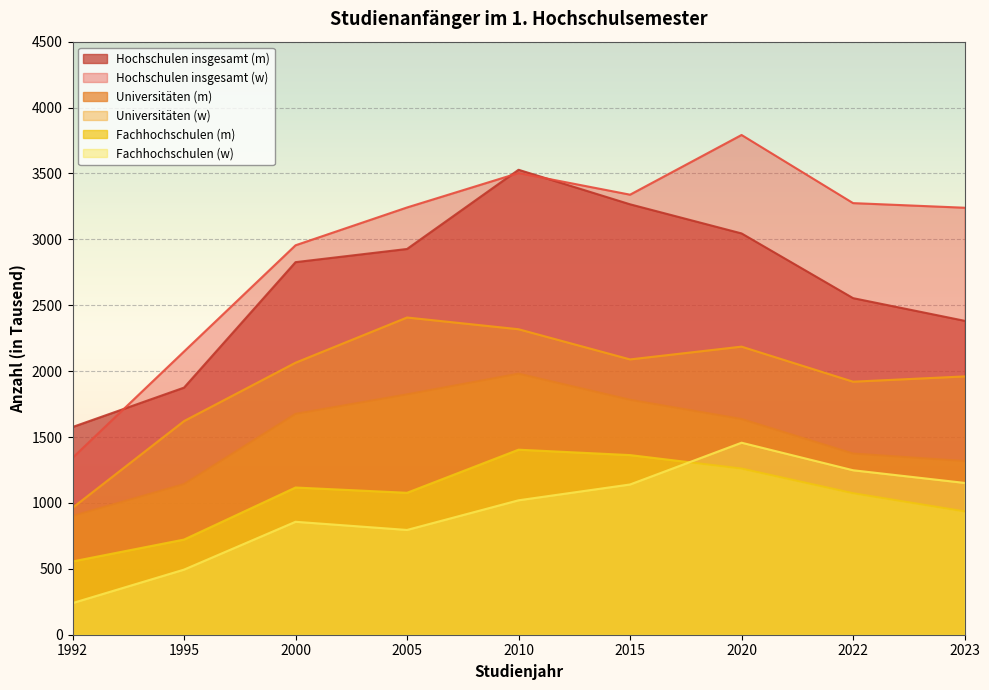

Which category has the lowest value across all series?

1992